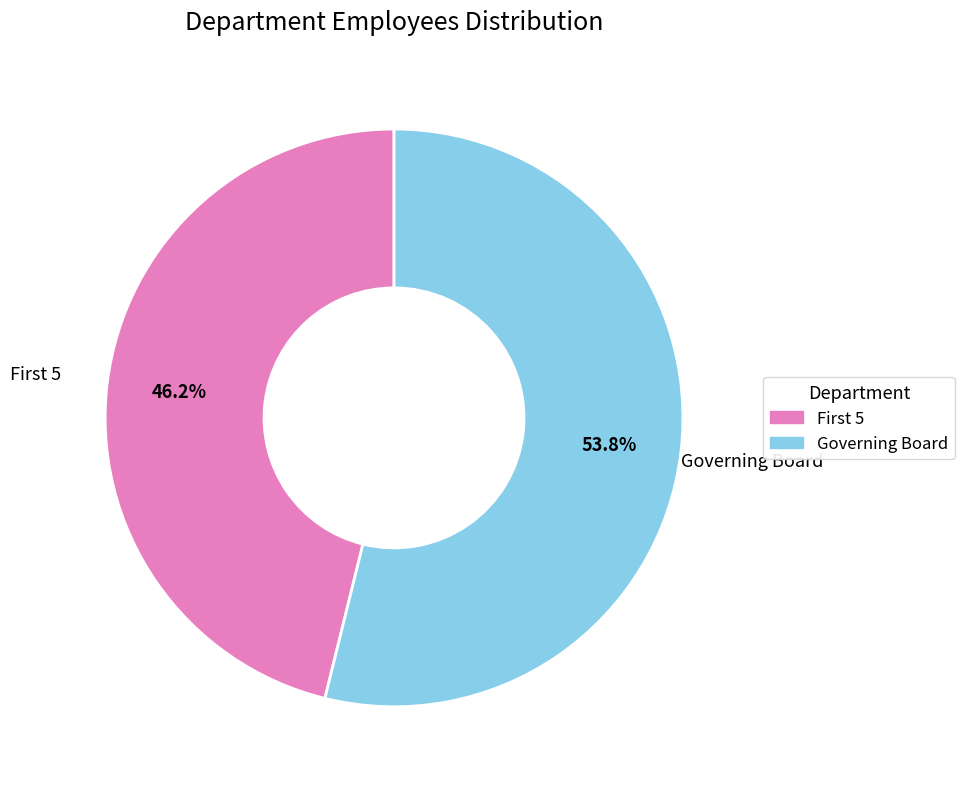

How many slices are in this pie chart?

2